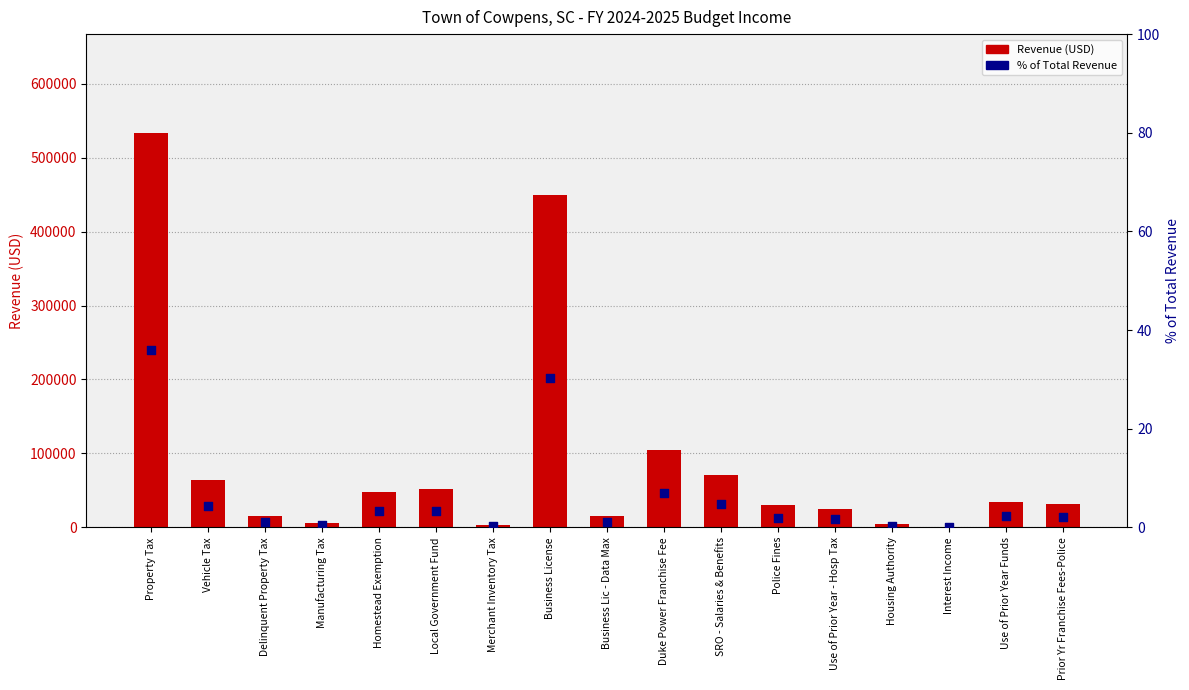

At how many categories does at least one series exceed 38195?

7